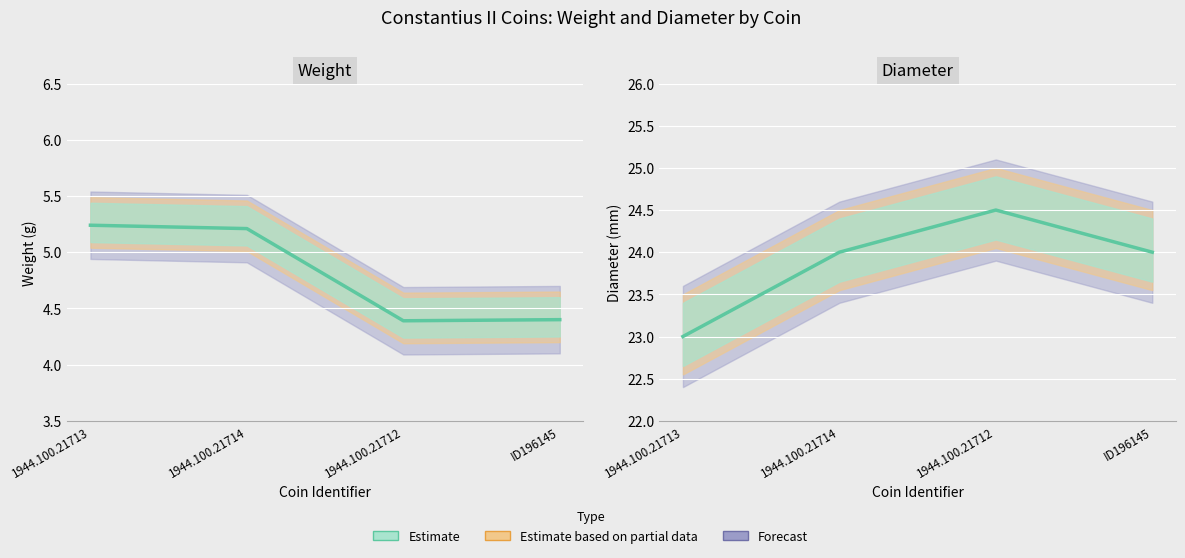

Rank the categories by weight value from lowest to highest.

1944.100.21712, ID196145, 1944.100.21714, 1944.100.21713